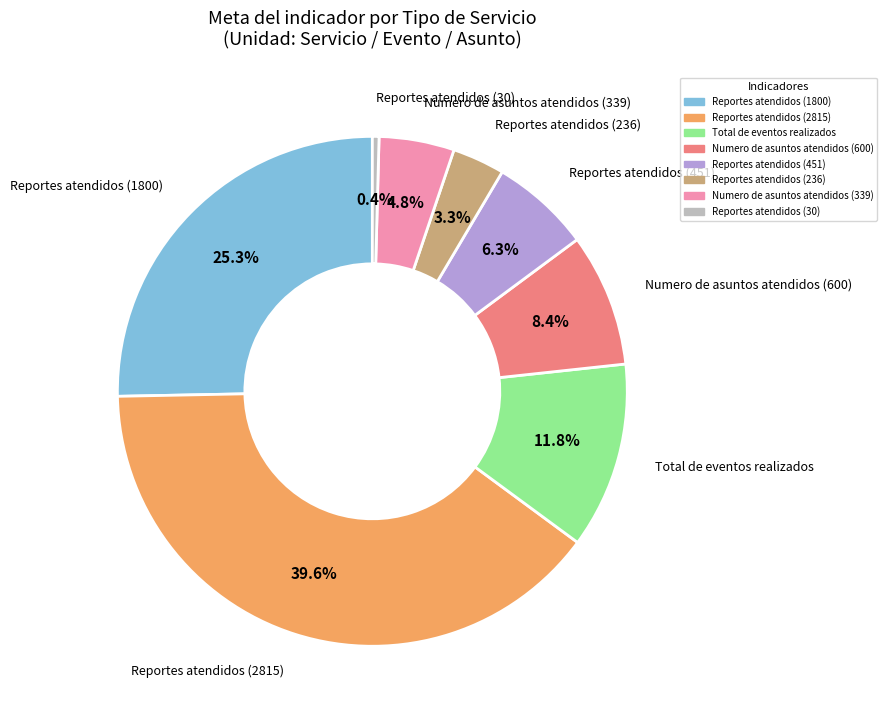

What percentage is NOT represented by Numero de asuntos atendidos (339)?

95.2%